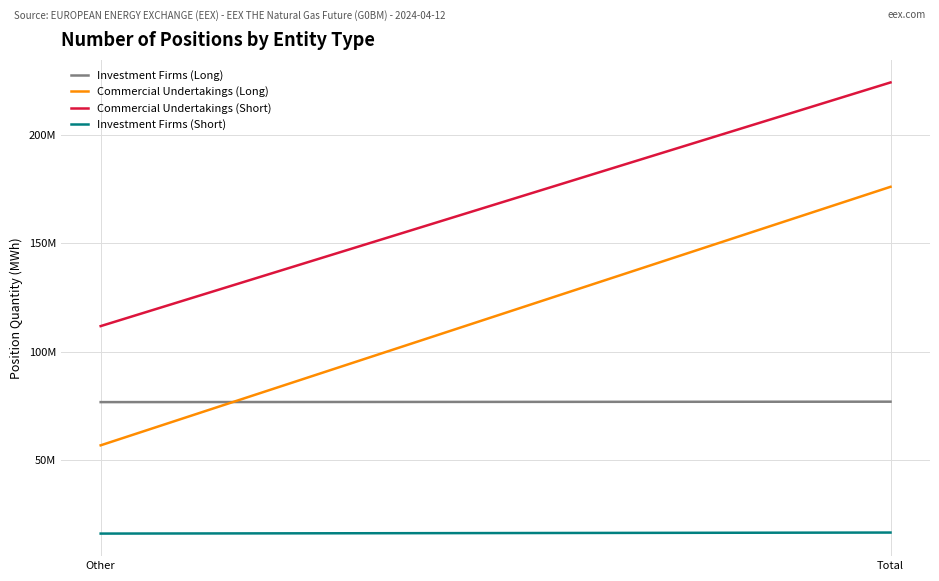

Which has a higher value, Total or Other?

Total